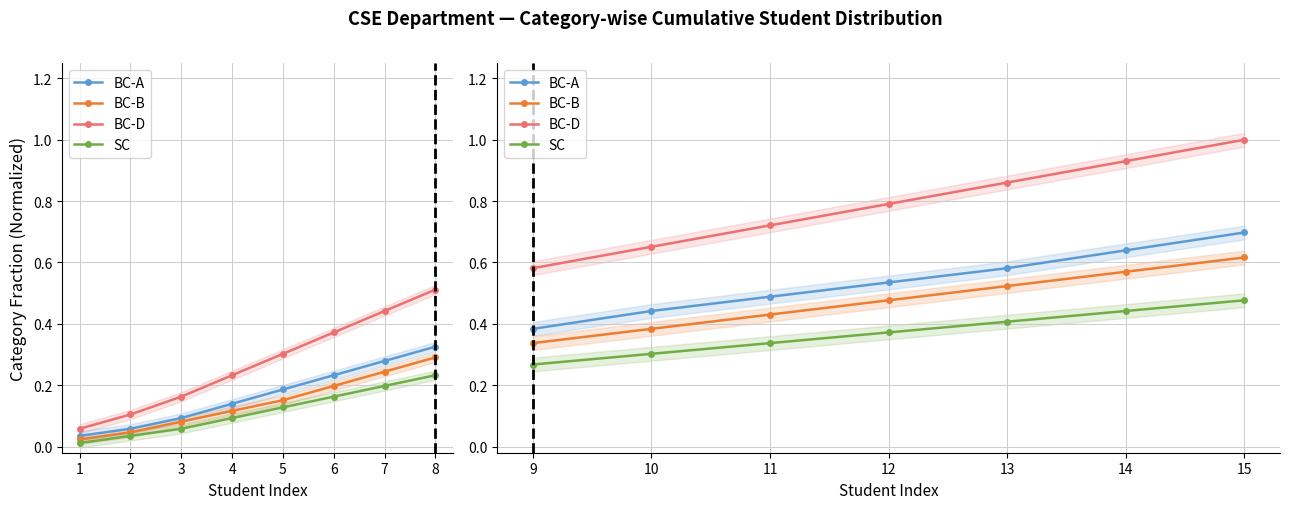

True or false: BC-D and BC-A intersect in this chart.

False